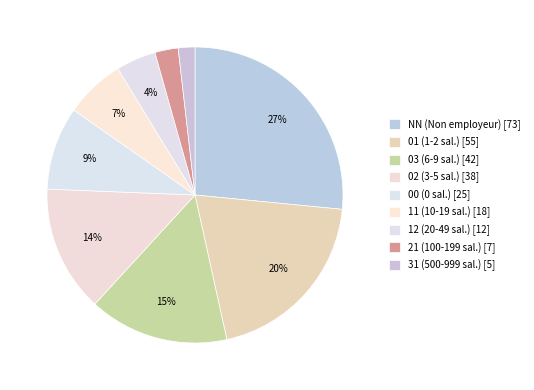

Count the number of slices in the pie.

9